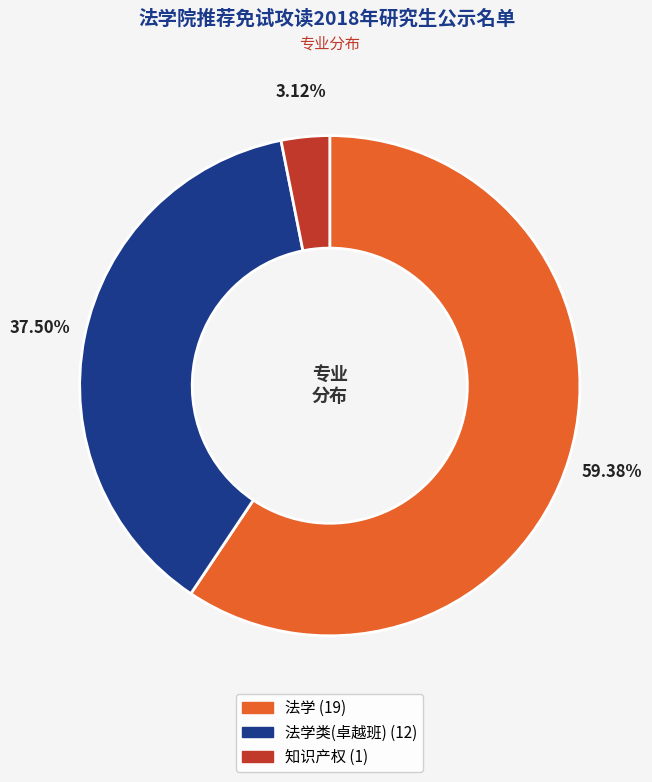

Does any single category account for the majority?

Yes